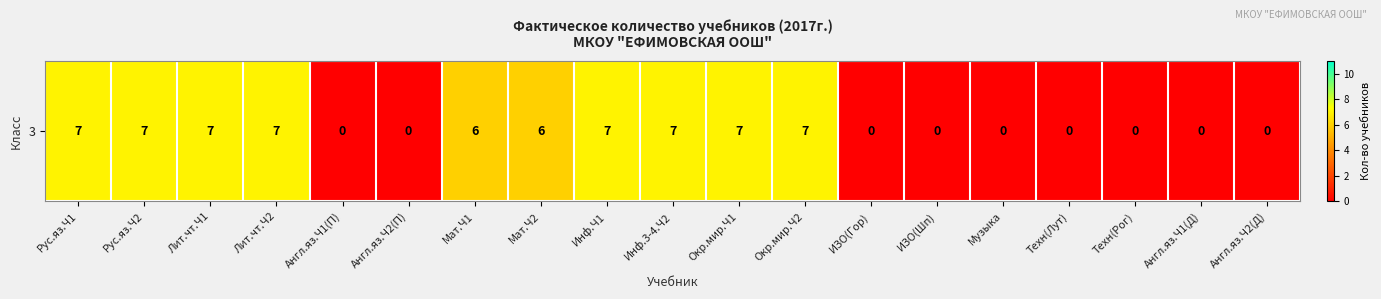

How many data points are above 6?

8